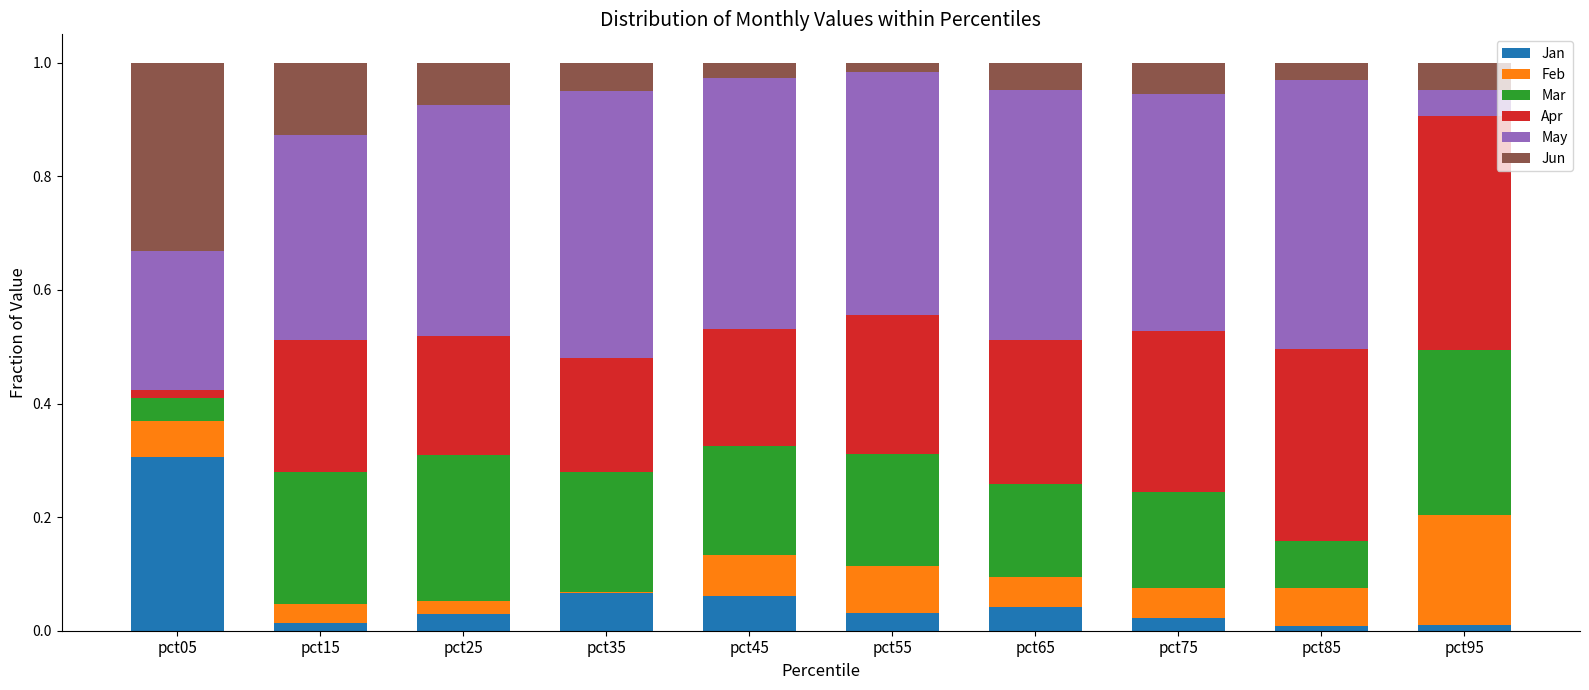

The Jan series shows 0.0 at pct15. True or false?

True